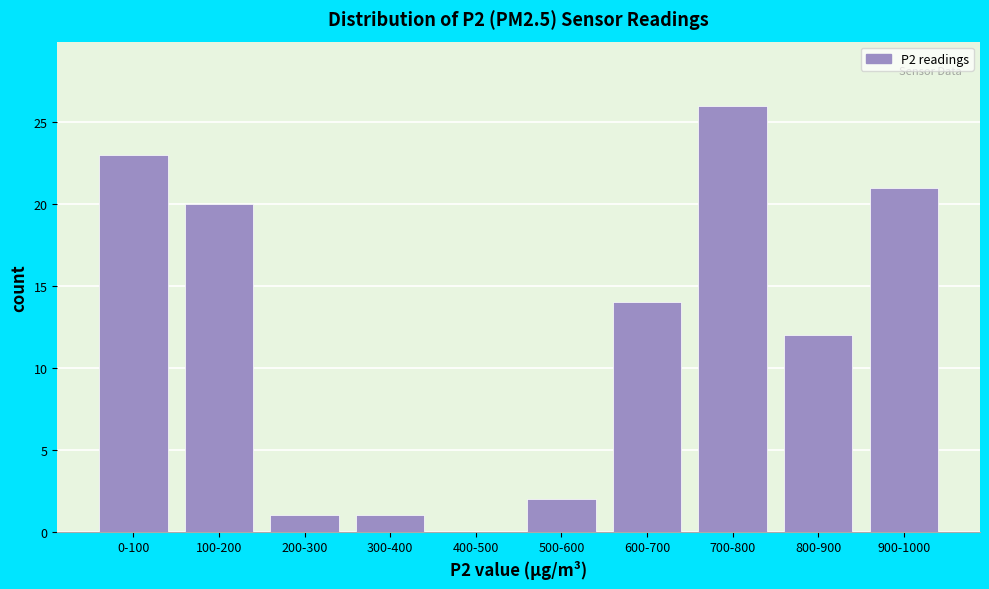

Reading left to right, list all the values displayed in this chart.

0-100=23	100-200=20	200-300=1	300-400=1	400-500=0	500-600=2	600-700=14	700-800=26	800-900=12	900-1000=21